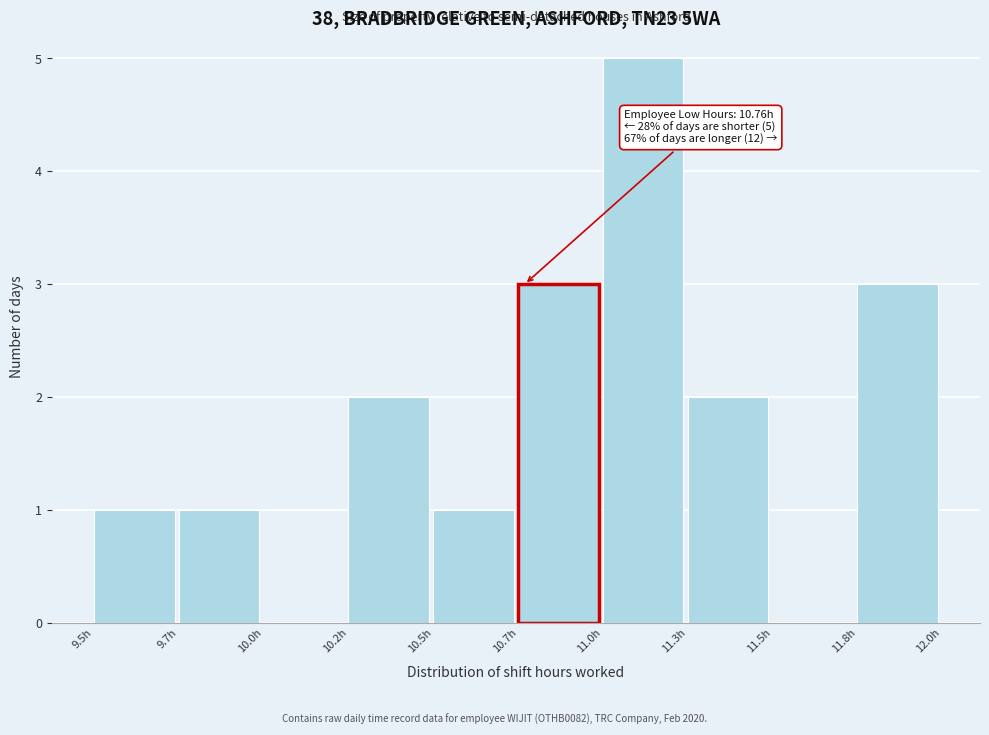

Reading left to right, extract all data points from this chart.

9.5h=1	9.7h=1	10.0h=0	10.2h=2	10.5h=1	10.7h=3	11.0h=5	11.3h=2	11.5h=0	11.8h=3